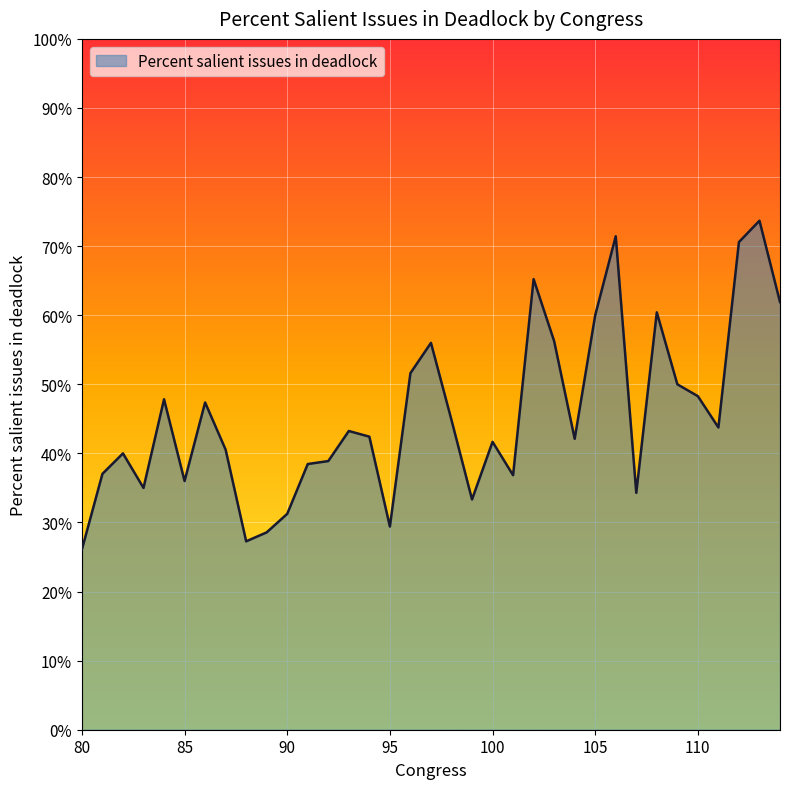

Count the number of categories in the chart.

35